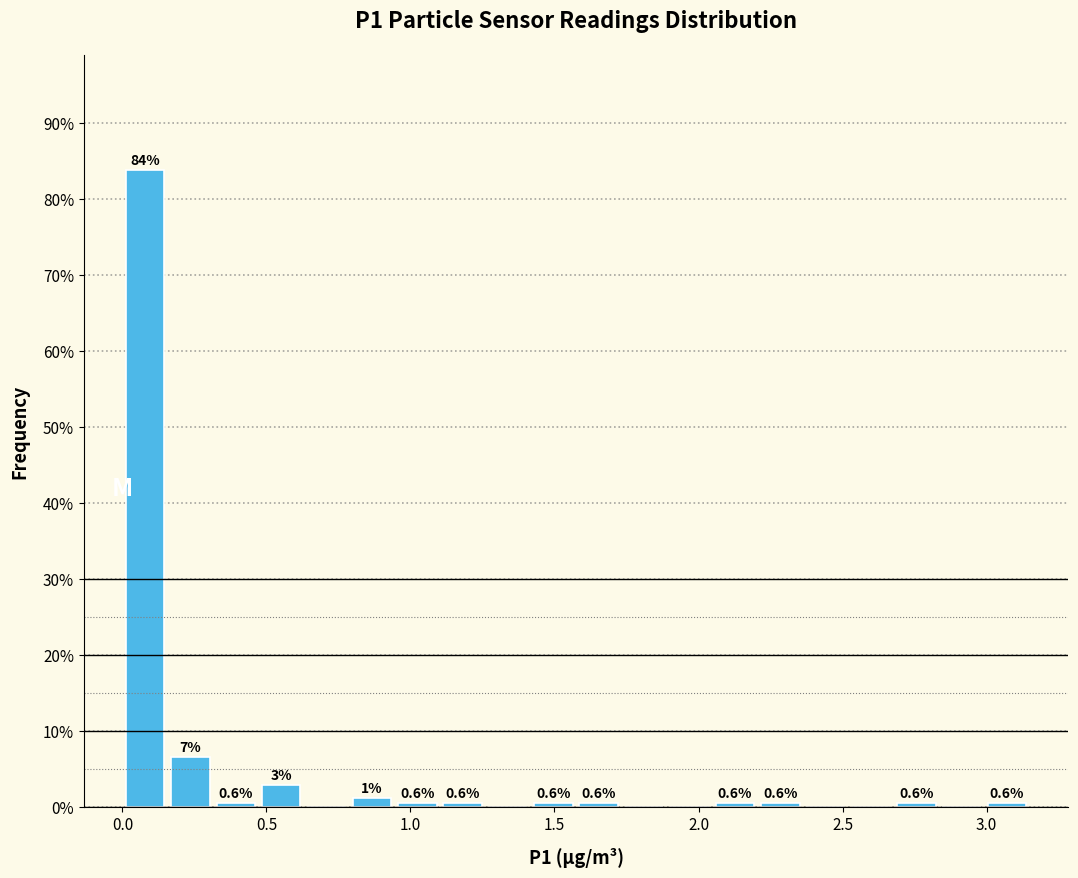

Read against the x-axis, roughly where is the centre of the tallest bar?

0.10